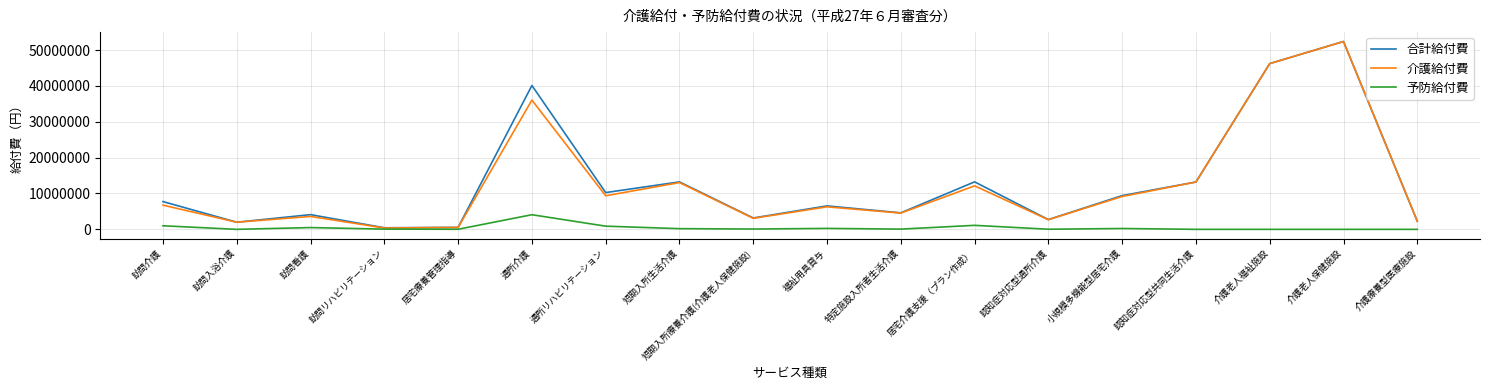

At how many categories does at least one series exceed 5834341?

10